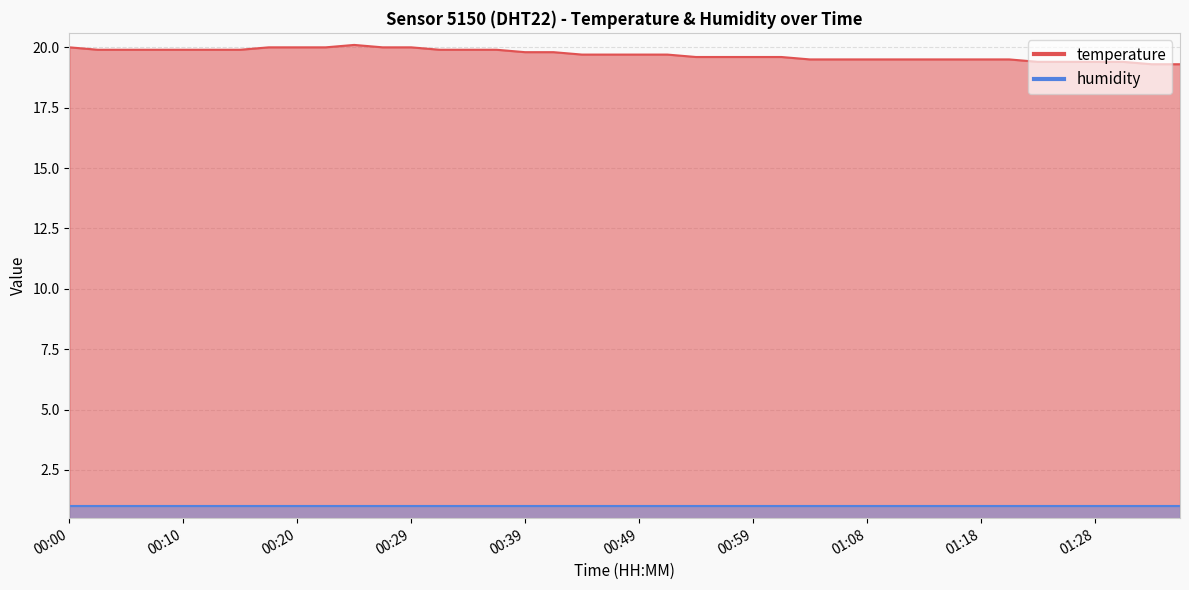

True or false: there are more than 2 points higher than both neighbors.

False